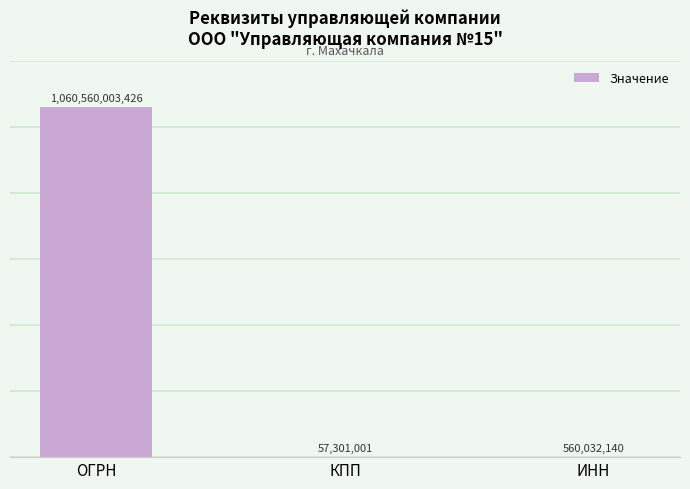

What is the difference between the values at ОГРН and КПП?

1060502702425